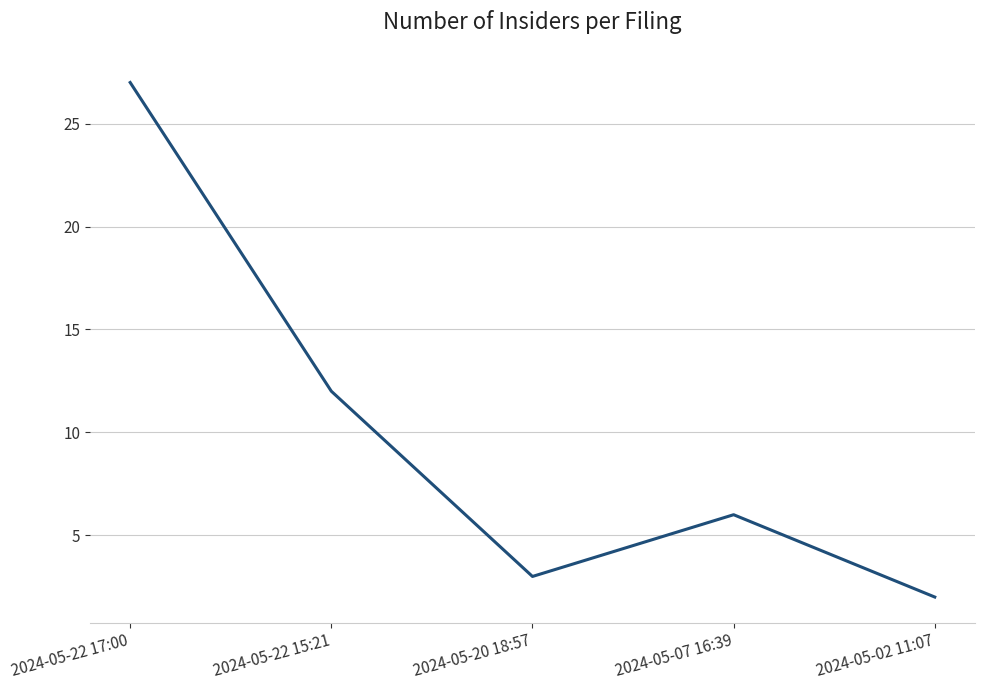

Does the chart have visible grid lines?

Yes